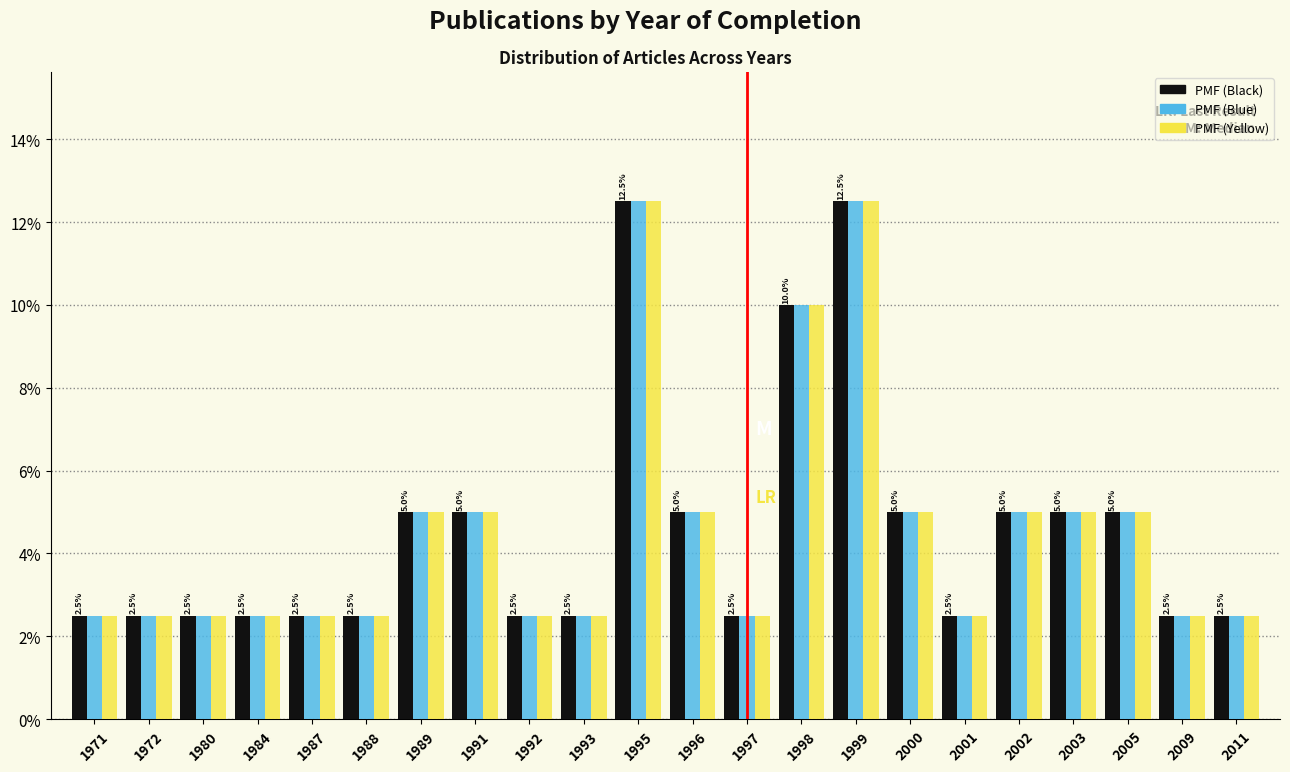

What is the total value across all series at 1992?

7.5